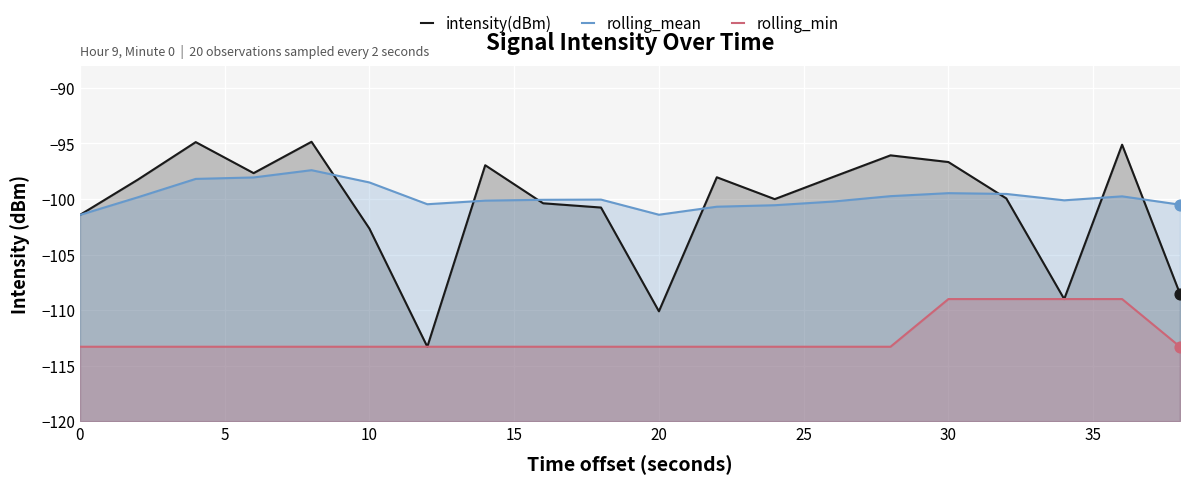

What is the total value across all series at 15?

-309.0